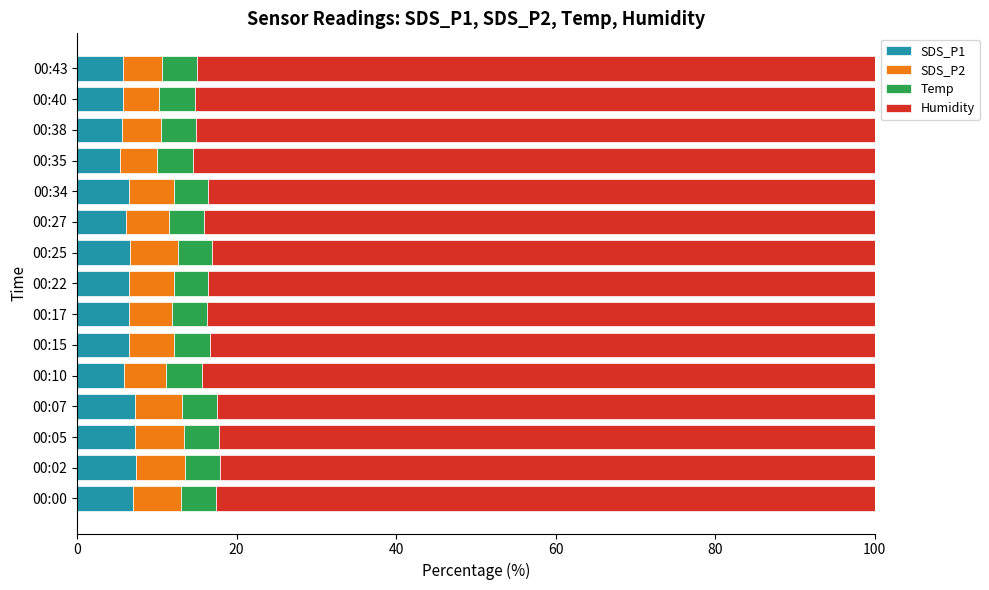

What is the difference between the second highest and minimum values in the SDS_P1 series?

2.0